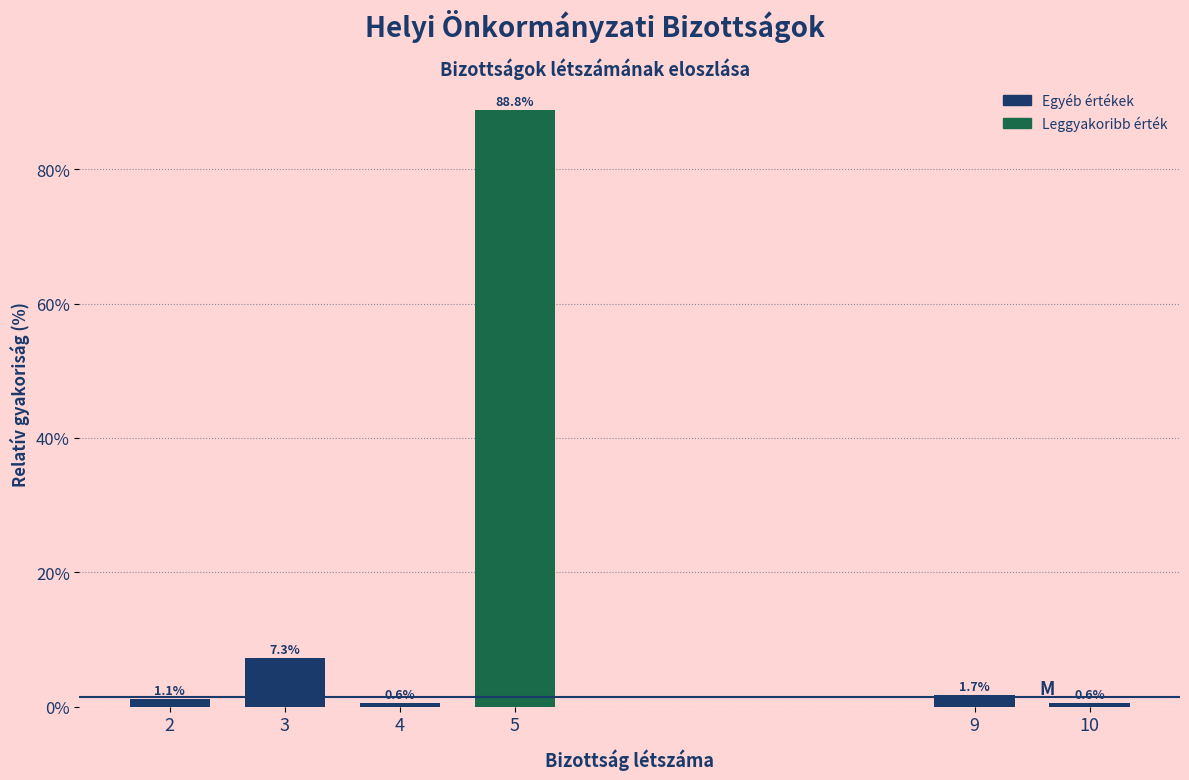

Reading left to right, list all the values displayed in this chart.

1.1	7.3	0.6	88.8	1.7	0.6